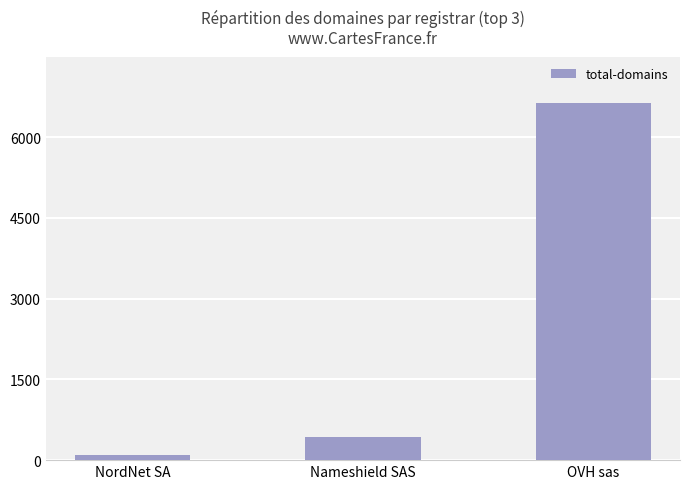

List the labels in order of value, largest first.

OVH sas, Nameshield SAS, NordNet SA